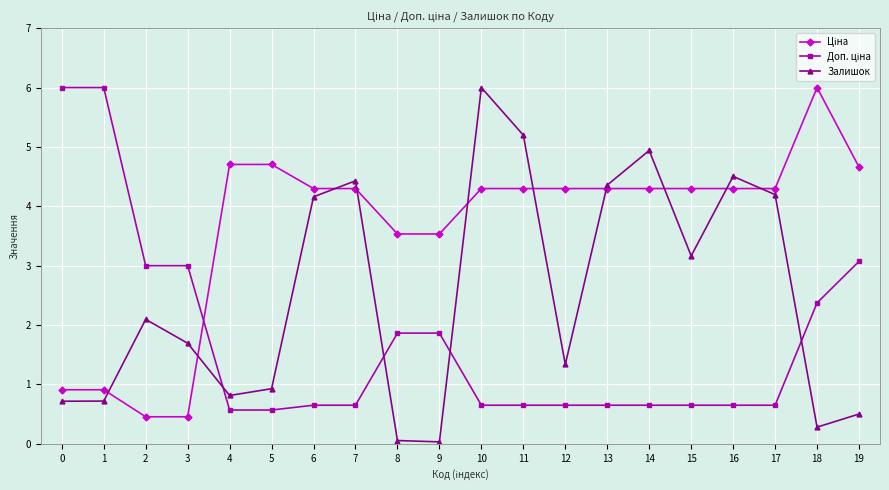

What is the total value across all series at 11?

10.1